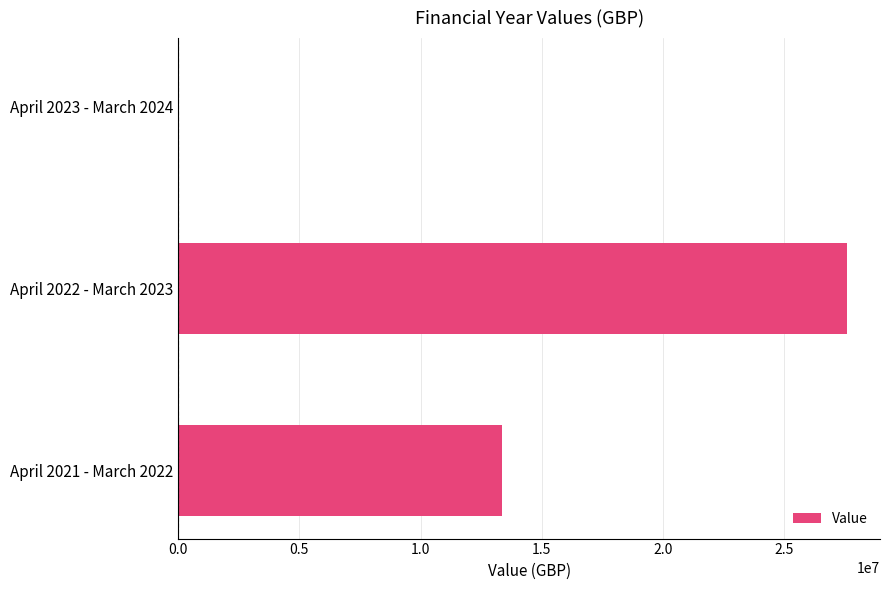

At which label is the value closest to 13786850?

April 2021 - March 2022